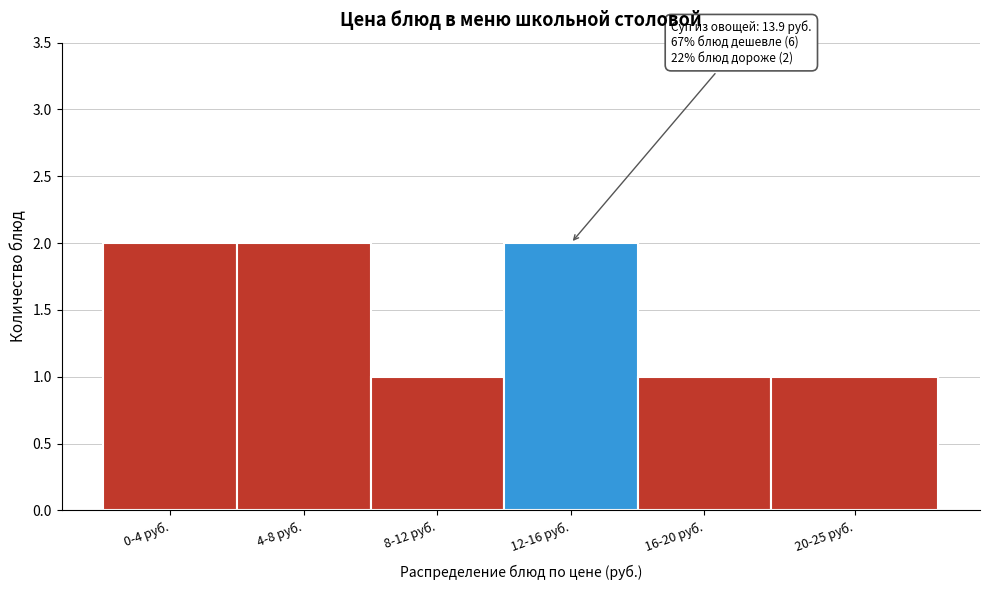

Reading left to right, what are all the values shown in this chart?

0-4 руб.=2	4-8 руб.=2	8-12 руб.=1	12-16 руб.=2	16-20 руб.=1	20-25 руб.=1